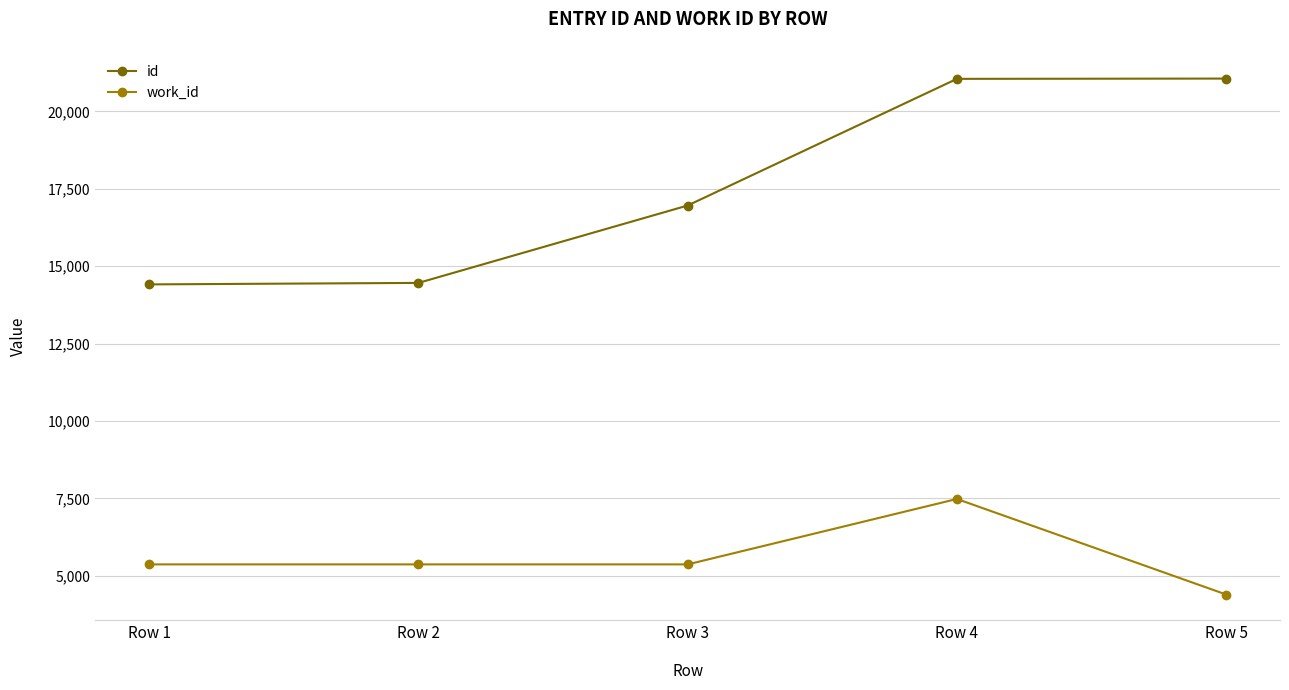

The value of work_id at Row 4 is 12778. True or false?

False